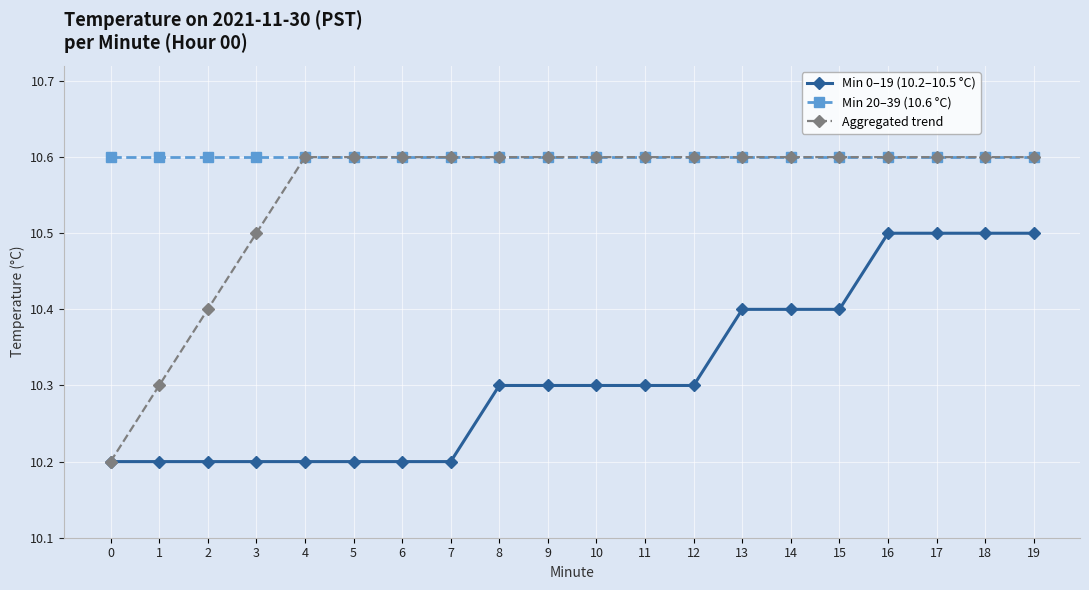

Rank the series by their average value, from highest to lowest.

Min 20–39 (10.6 °C), Aggregated trend, Min 0–19 (10.2–10.5 °C)